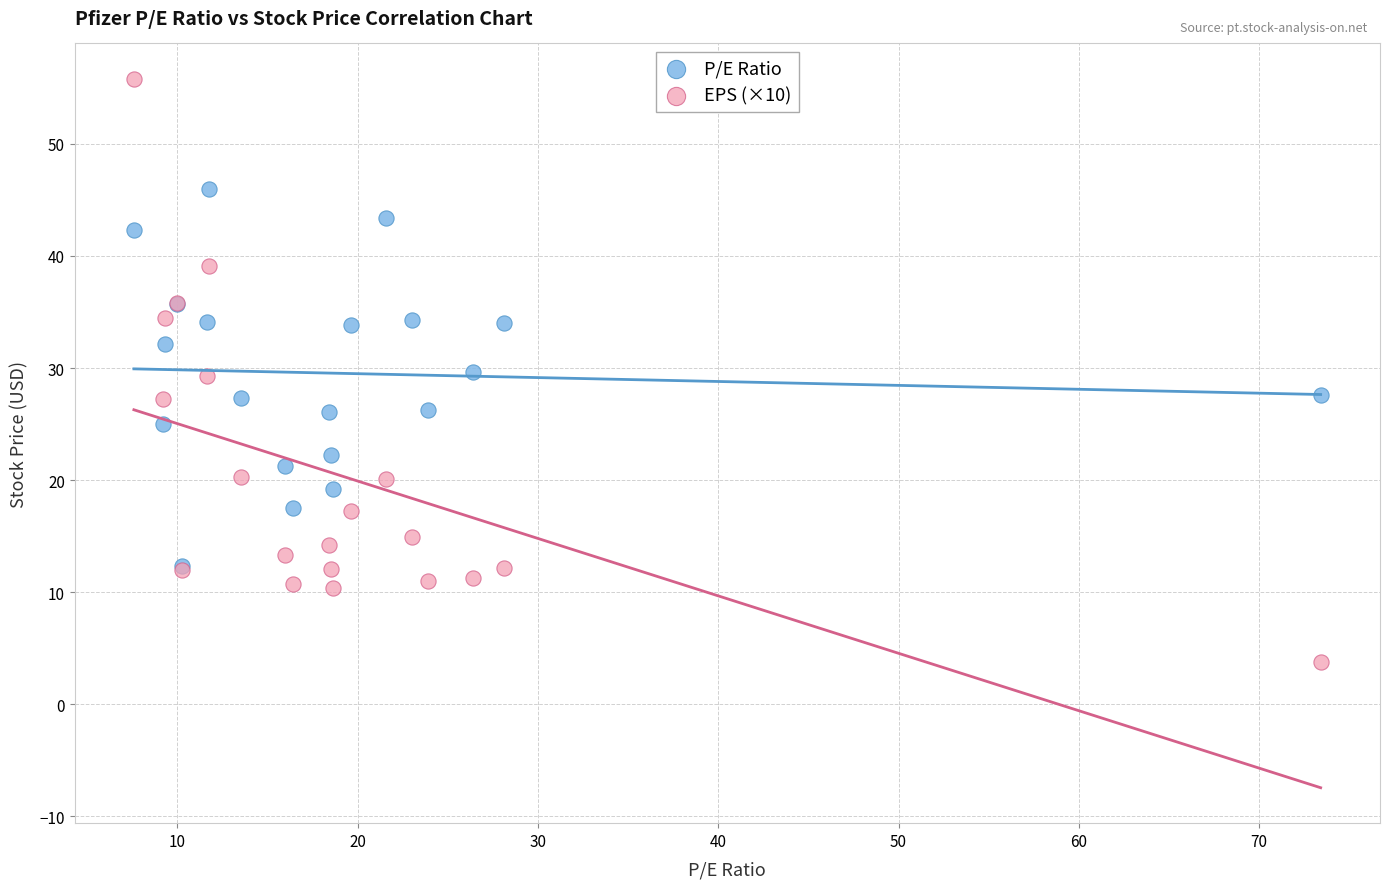

Which series reaches the minimum Y coordinate?

EPS (×10)